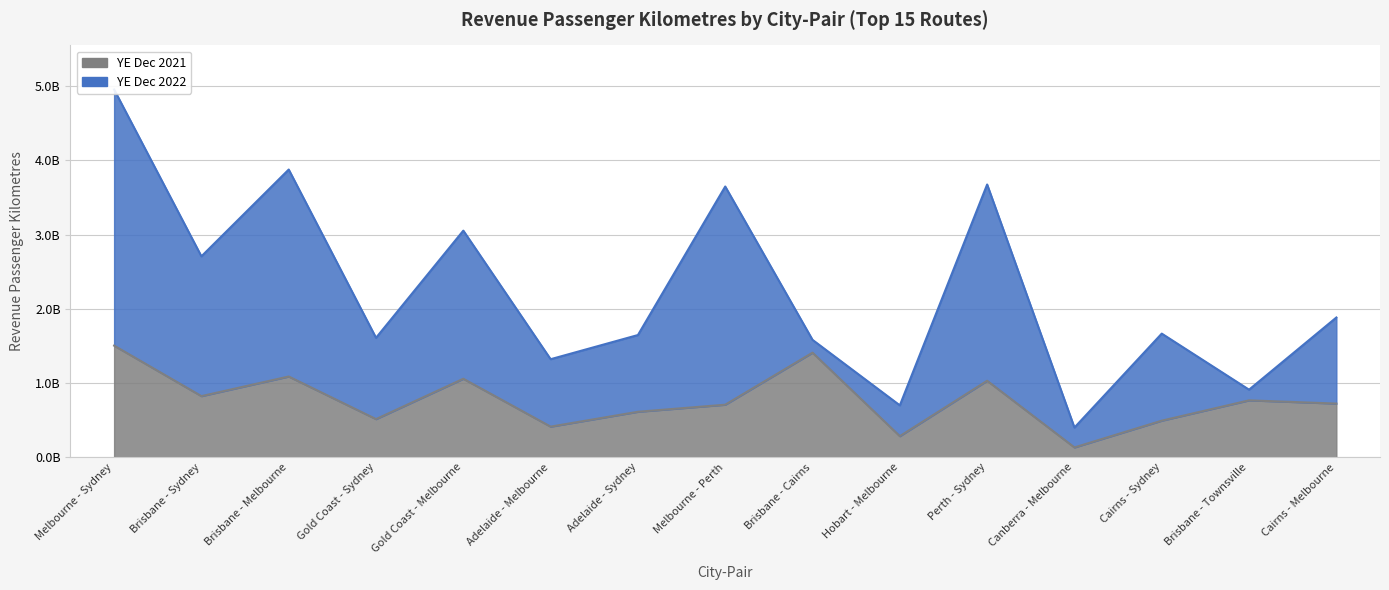

How many lines are shown in the chart?

2